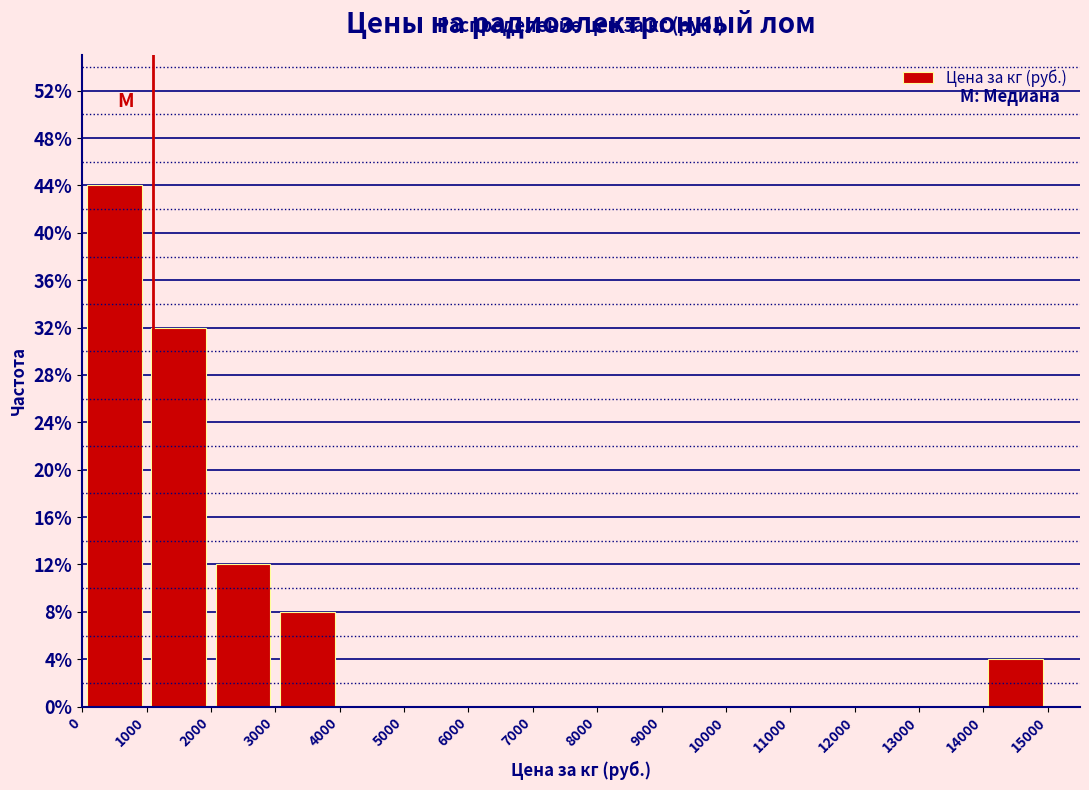

Reading left to right, transcribe this chart: for each bar, give the range it covers on the x-axis and its height. The values are not printed on the chart, so give them approximately, as read against the axis.

0 to 1000: 44
1000 to 2000: 32
2000 to 3000: 12
3000 to 4000: 8
4000 to 5000: 0
5000 to 6000: 0
6000 to 7000: 0
7000 to 8000: 0
8000 to 9000: 0
9000 to 10000: 0
10000 to 11000: 0
11000 to 12000: 0
12000 to 13000: 0
13000 to 14000: 0
14000 to 15000: 4